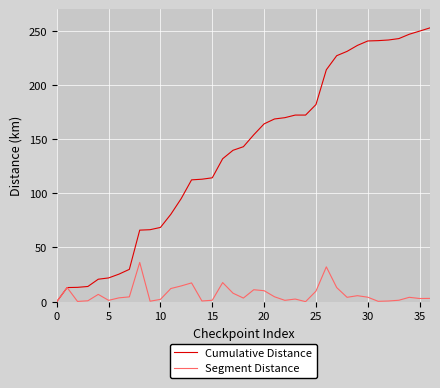

Which series has the widest spread of values?

Cumulative Distance